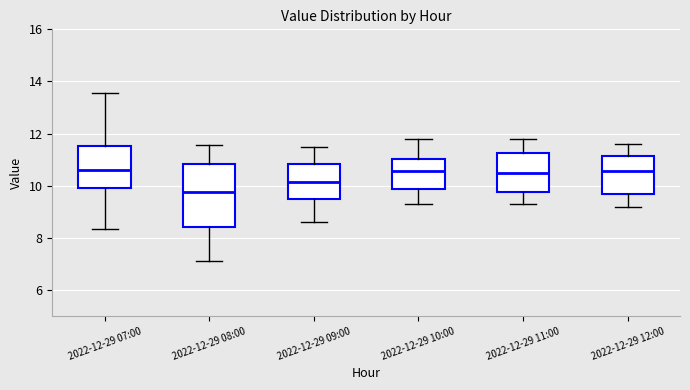

Which box's median line is the lowest?

2022-12-29 08:00